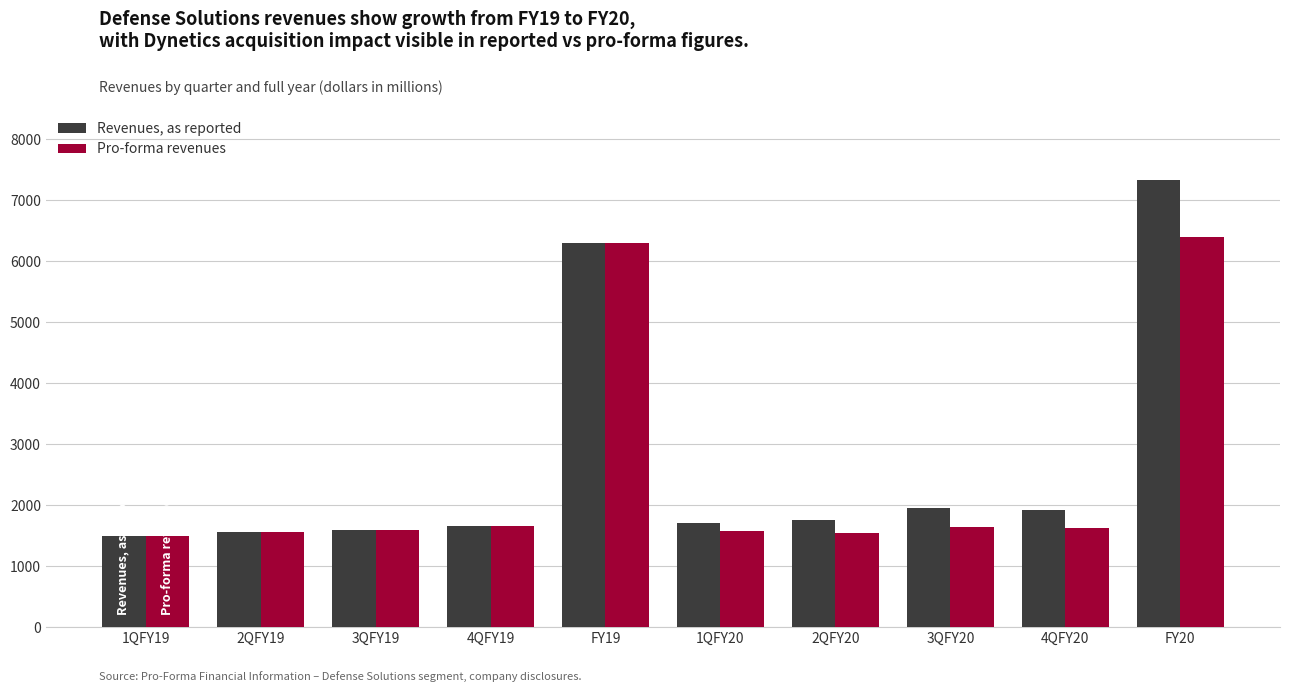

What is the label of the 5th bar from the right?

1QFY20